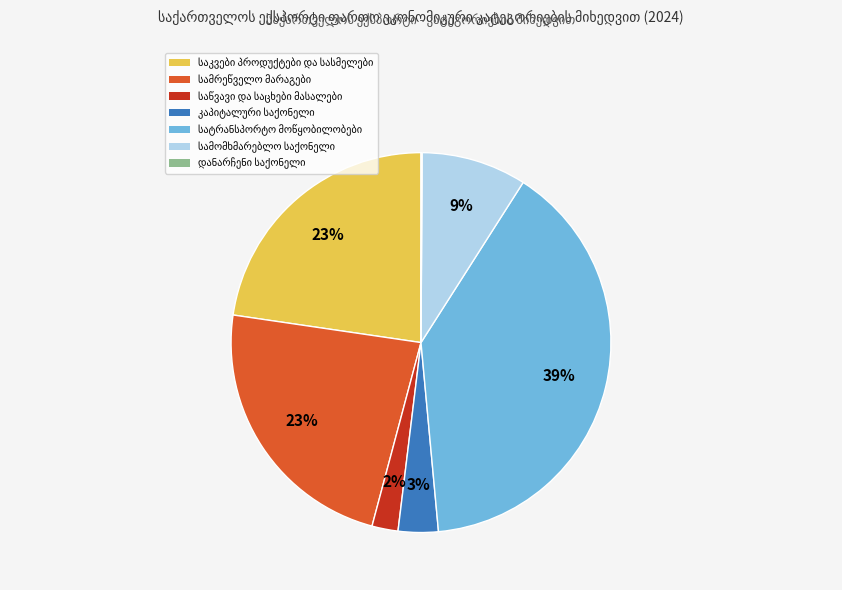

To the nearest percent, what is the average slice percentage?

14%